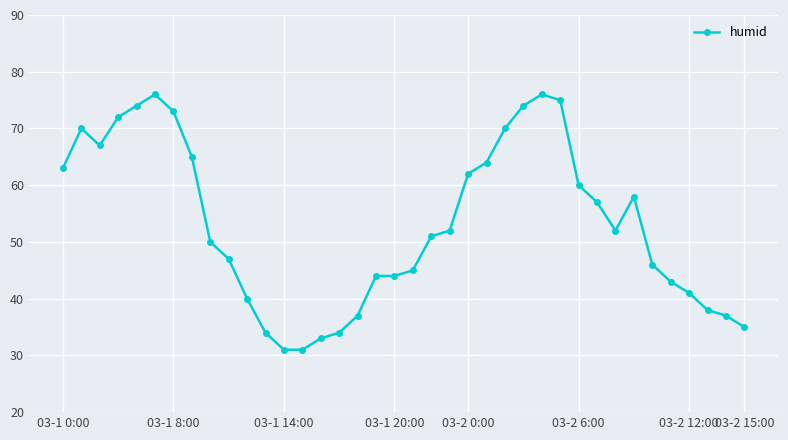

What is the average value?

53